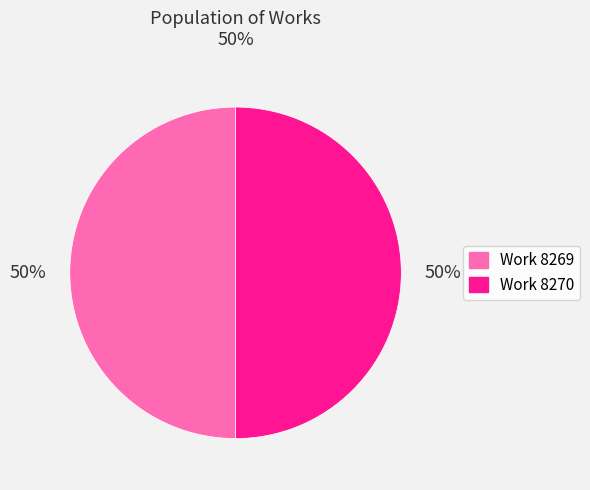

To the nearest percent, what percentage of the pie is Work 8270?

50%